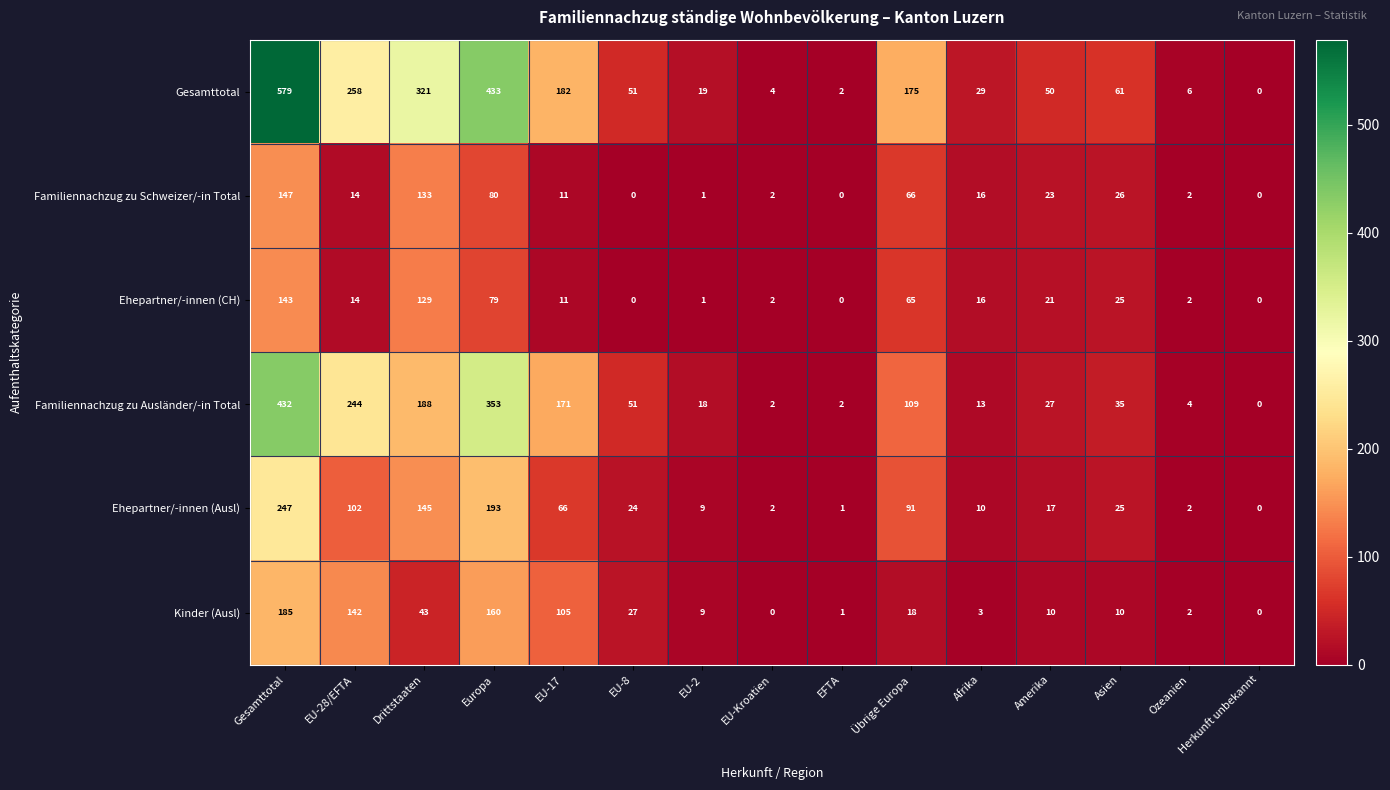

Which label corresponds to the largest value in the chart?

Gesamttotal